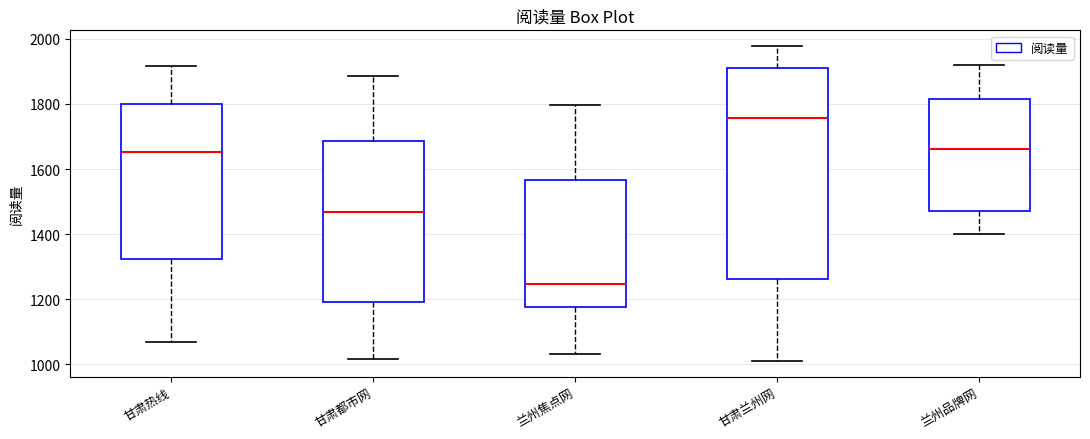

Which box is the tallest, from its lower edge to its upper edge?

甘肃兰州网